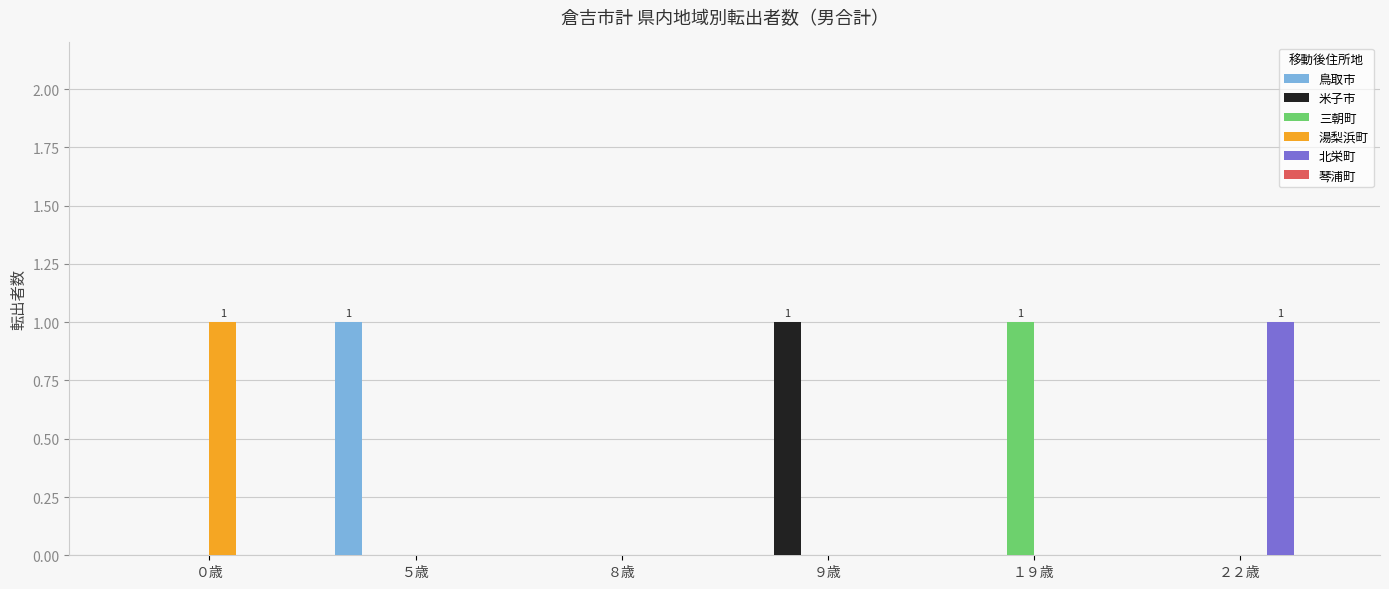

Is it true that 三朝町 equals 0 at ５歳?

True